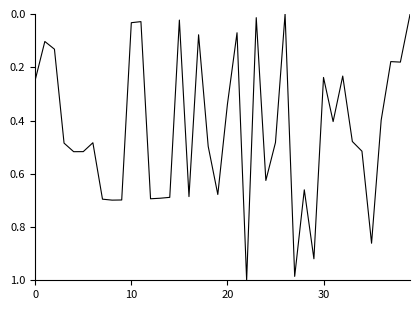

The value at 20 is 0.6. True or false?

False